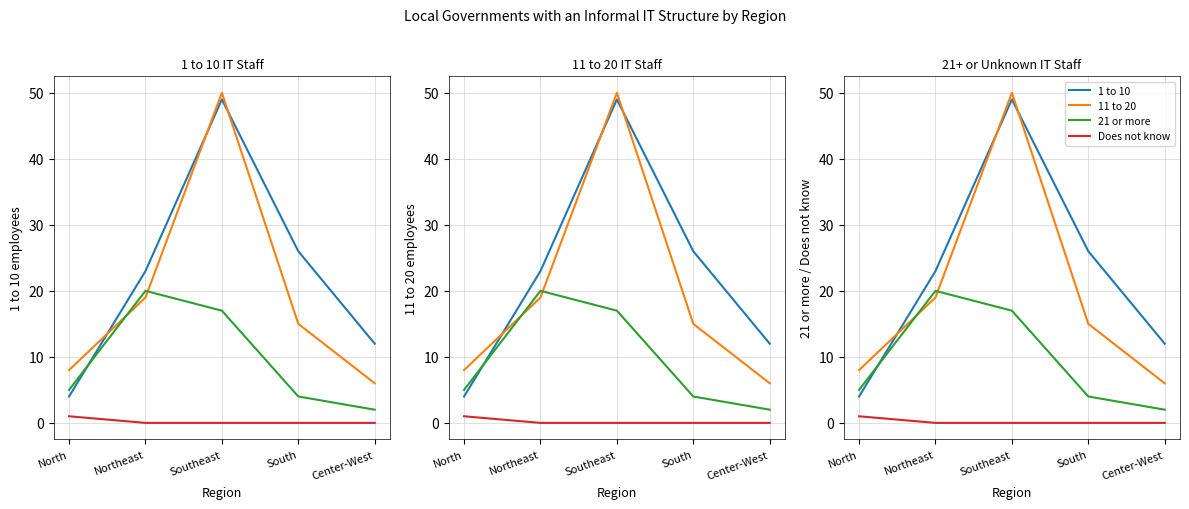

At how many categories does at least one series exceed 28?

1